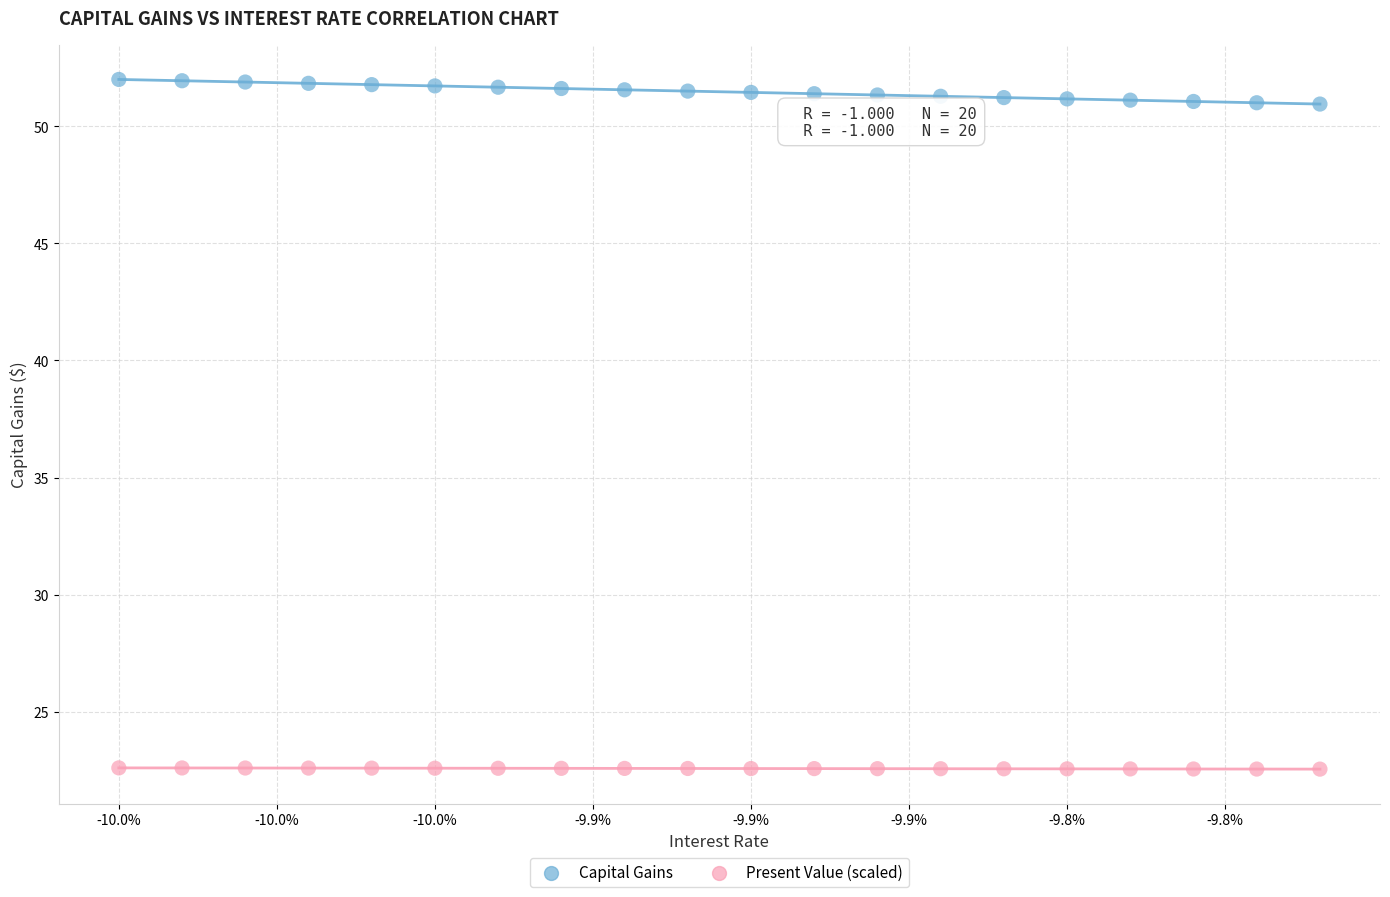

Across all data points, what is the range of Y values (max minus min)?

29.5